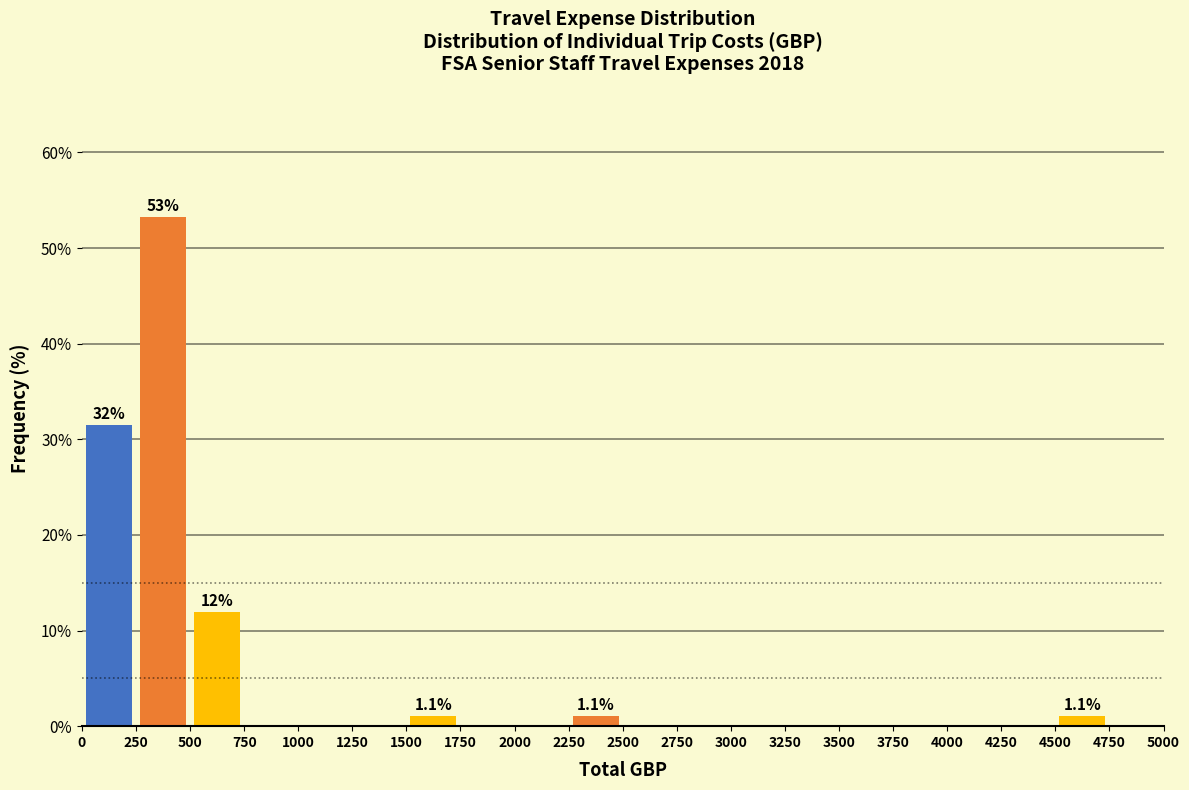

Which range on the x-axis has the tallest bar?

250 to 500